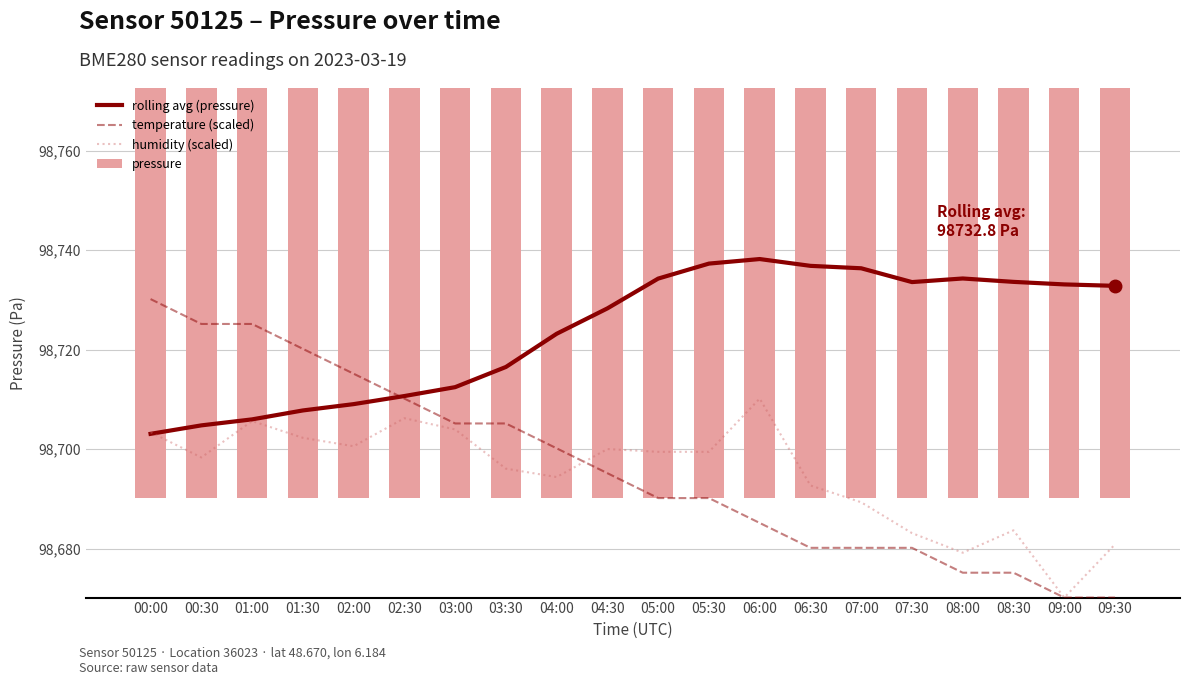

At how many categories does at least one series exceed 98738?

2